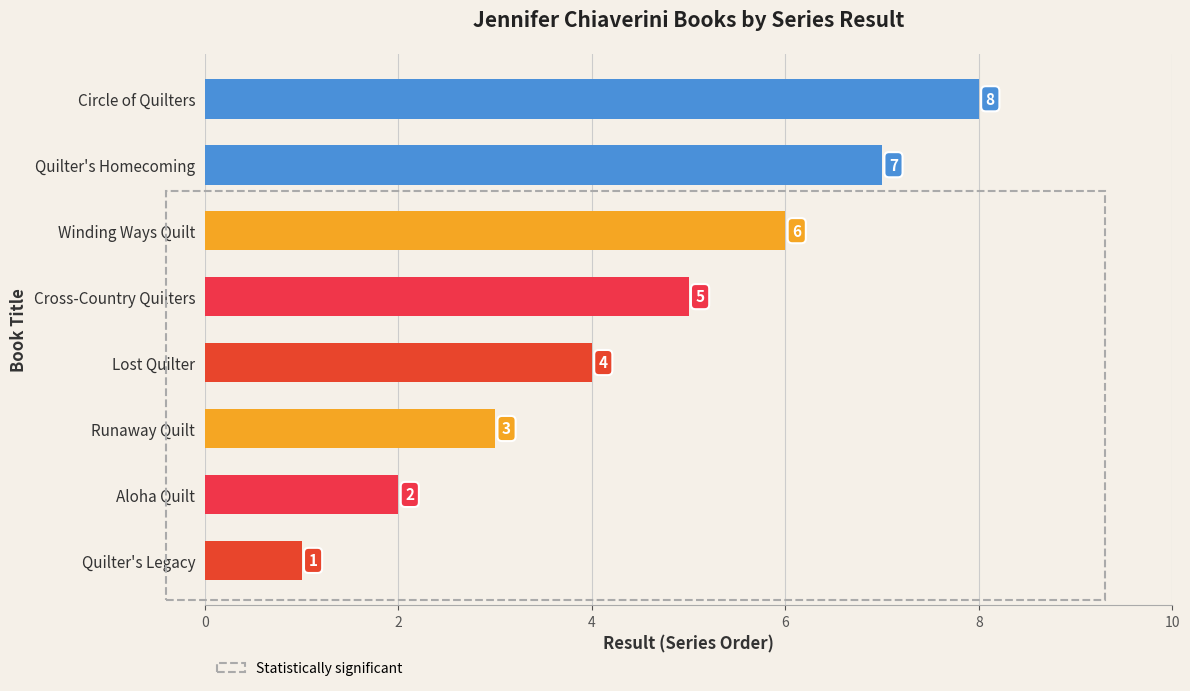

What is the sum of the values at Runaway Quilt and Quilter's Homecoming?

10